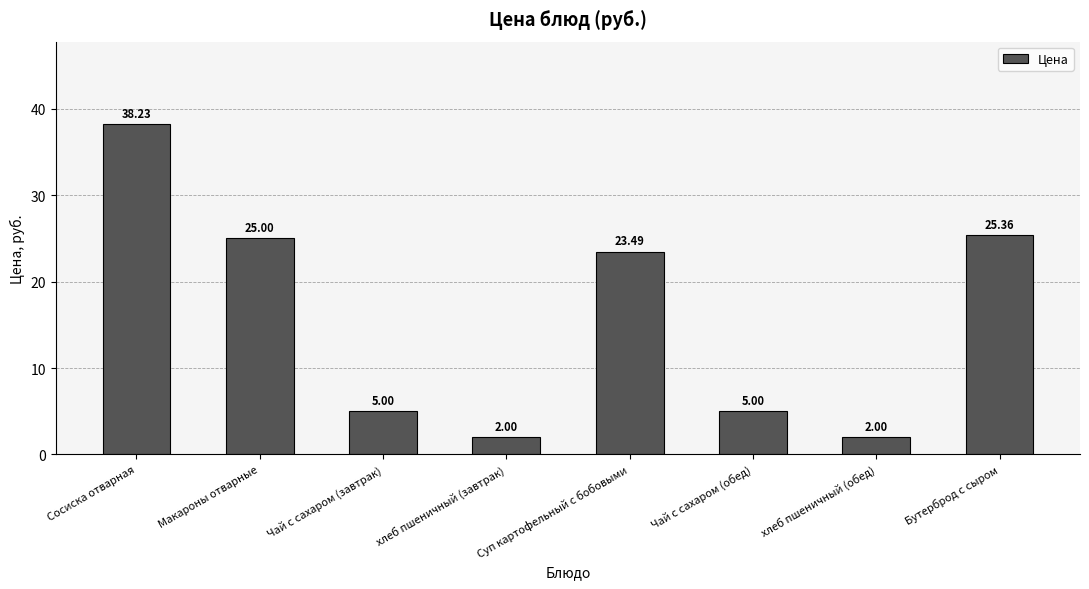

How many bars are there in total?

8